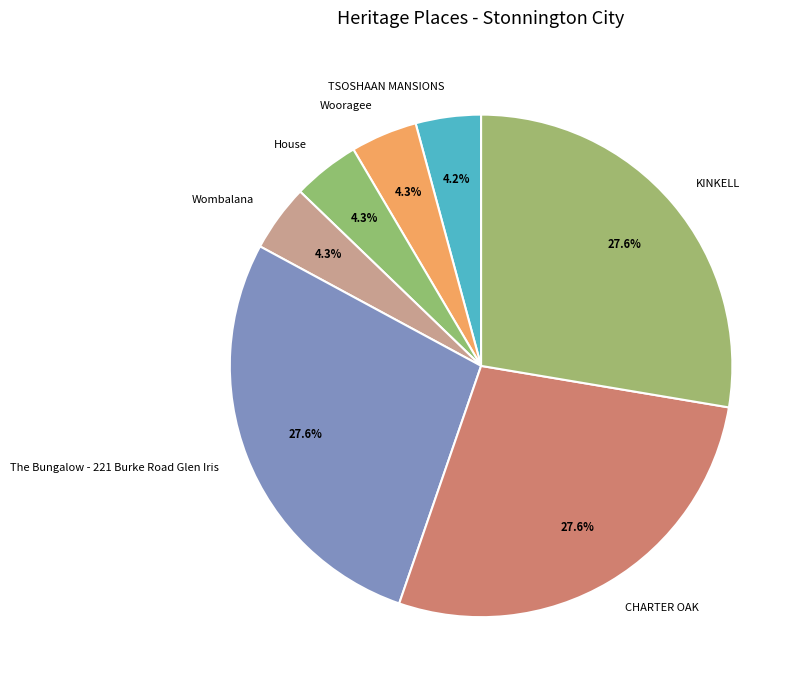

What percentage is NOT represented by KINKELL?

72.4%